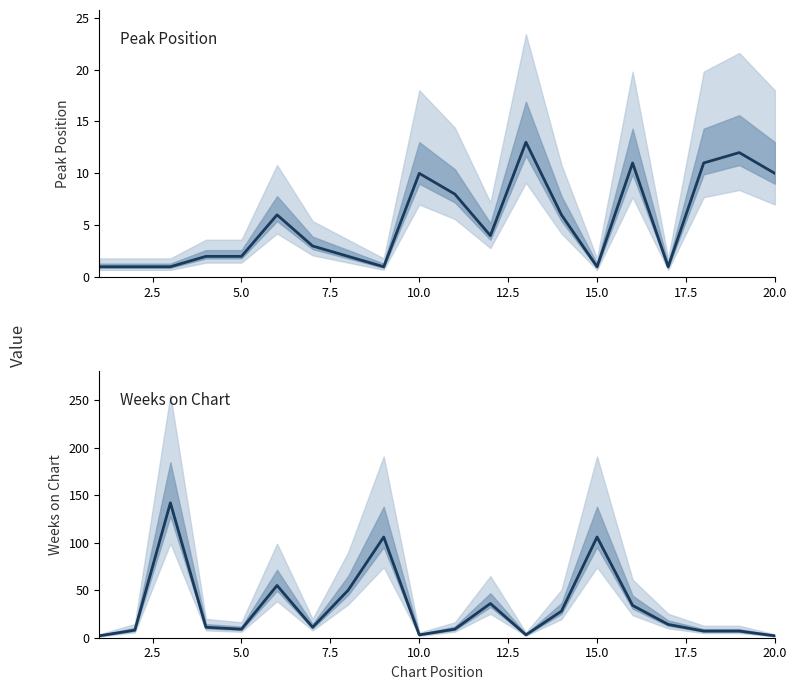

Reading left to right, what are all the values shown in this chart?

Peak Position: 1	1	1	2	2	6	3	2	1	10	8	4	13	6	1	11	1	11	12	10
Weeks on Chart: 2	8	142	11	9	55	11	50	106	3	9	36	3	28	106	34	14	7	7	2